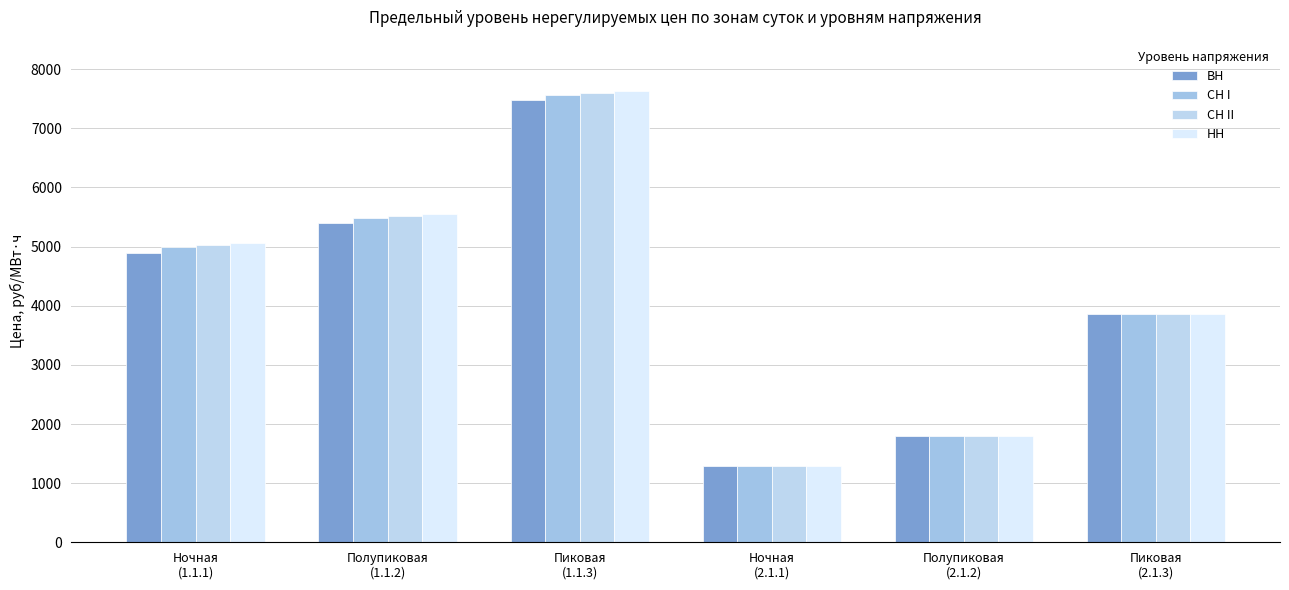

How many data points in НН are above 5058?

3